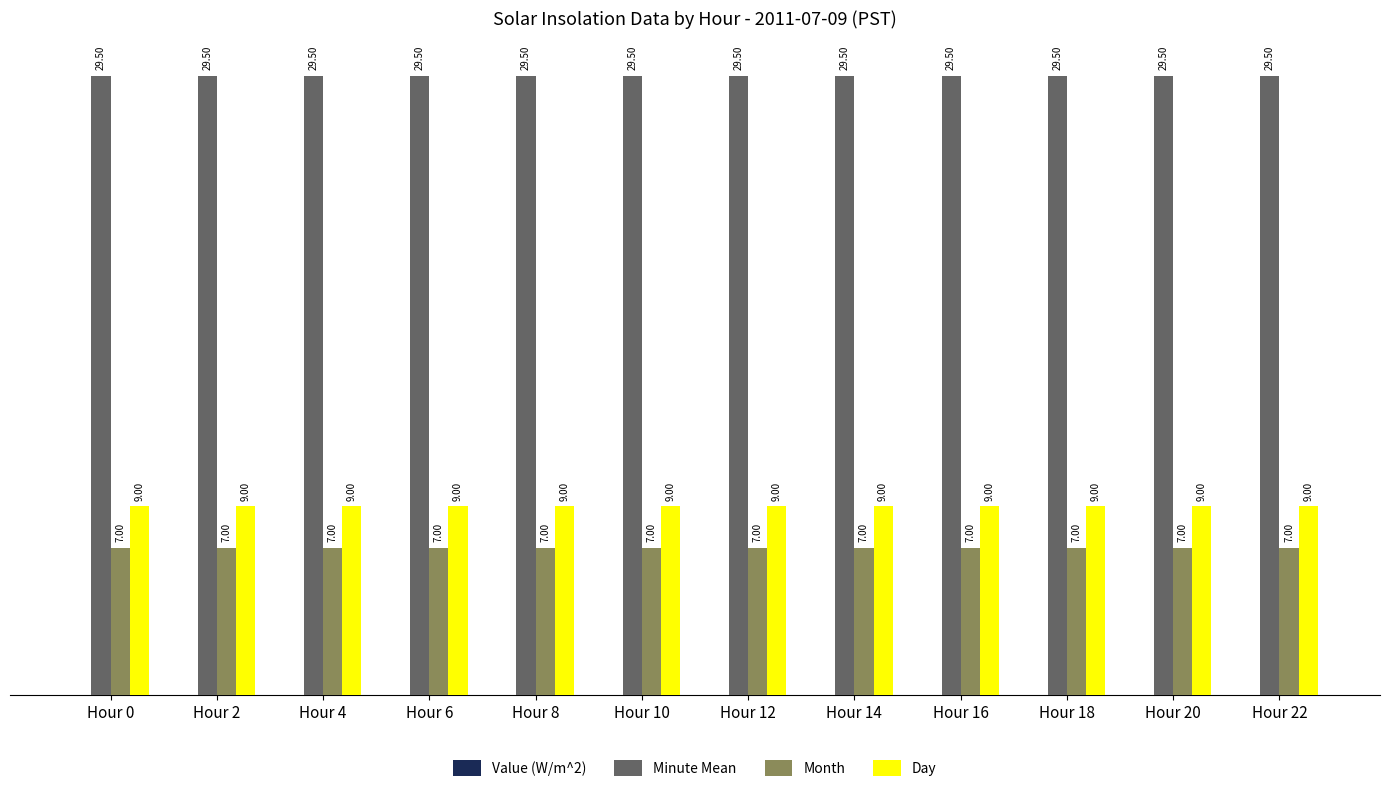

What is the sum of the Minute Mean values at Hour 8 and Hour 10?

59.0